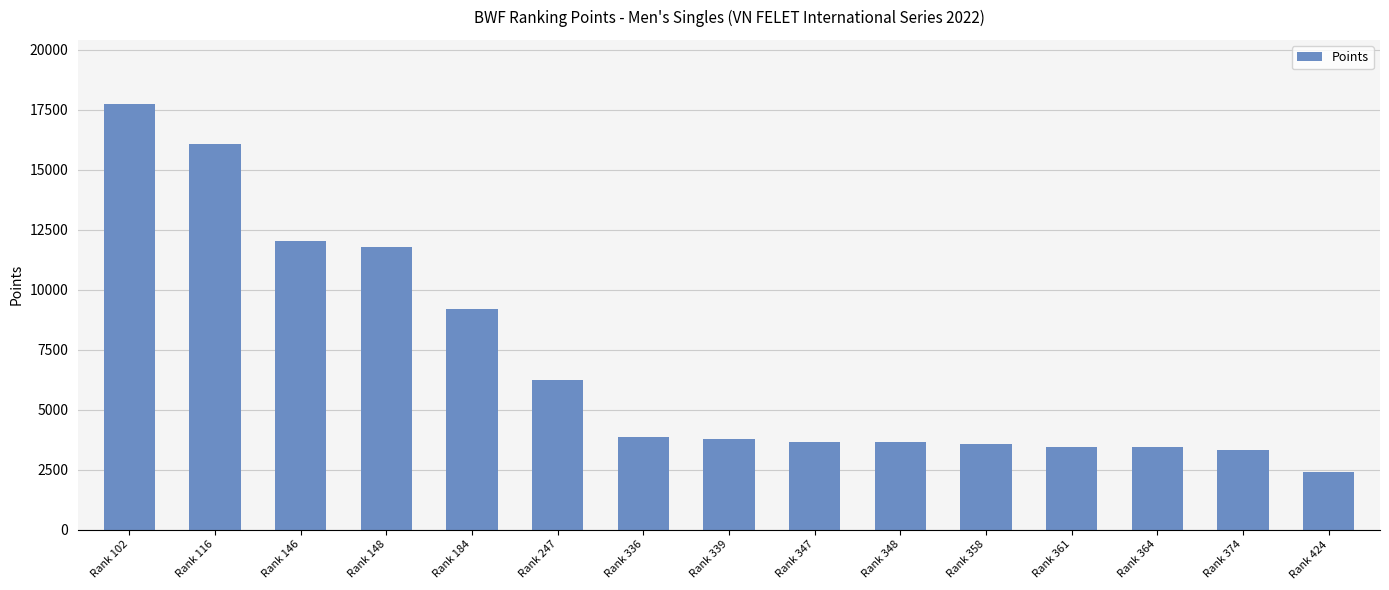

How many data points are less than 3760?

7